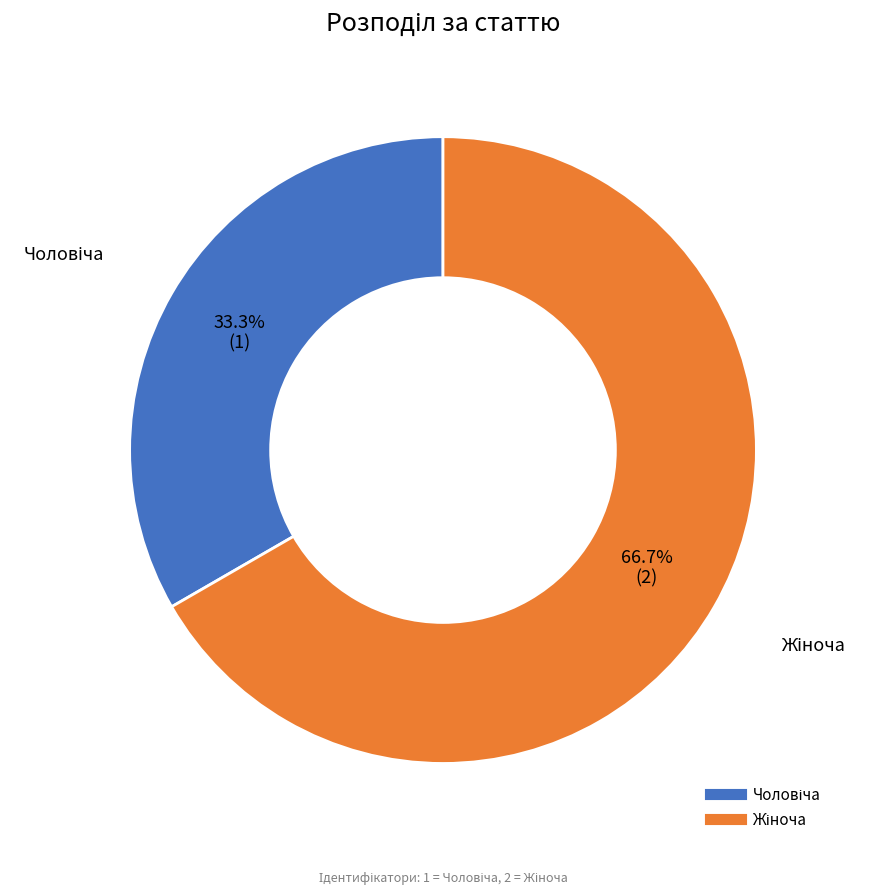

Does any single category account for the majority?

Yes